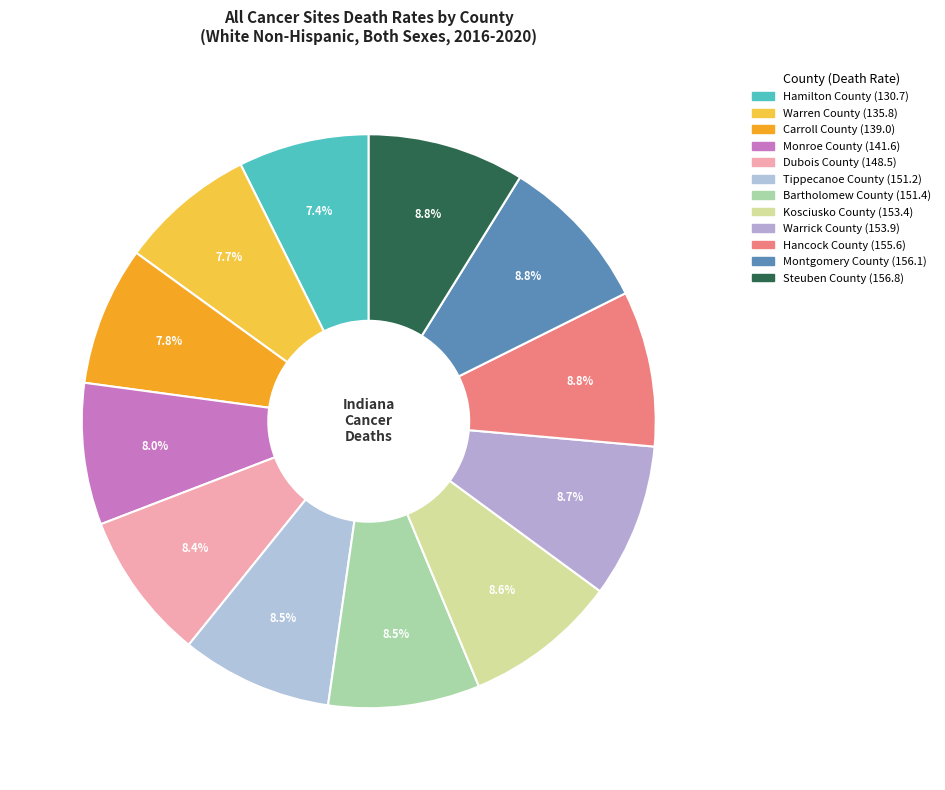

Count the number of slices in the pie.

12